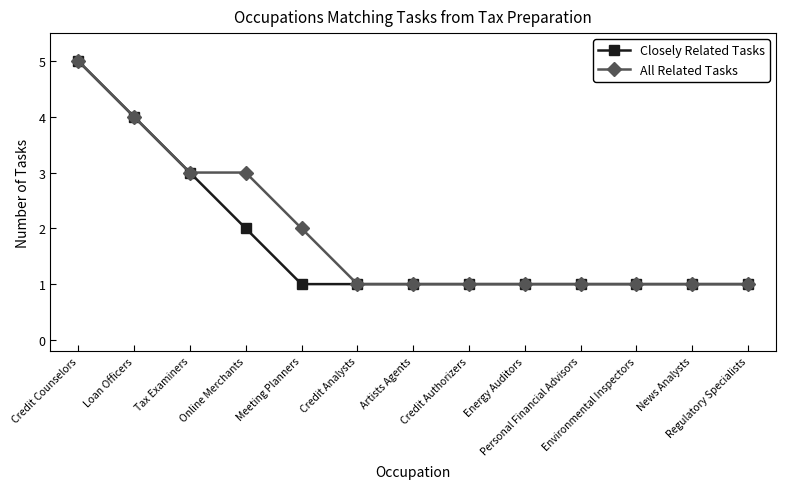

At which category is the sum across all series the highest?

Credit Counselors